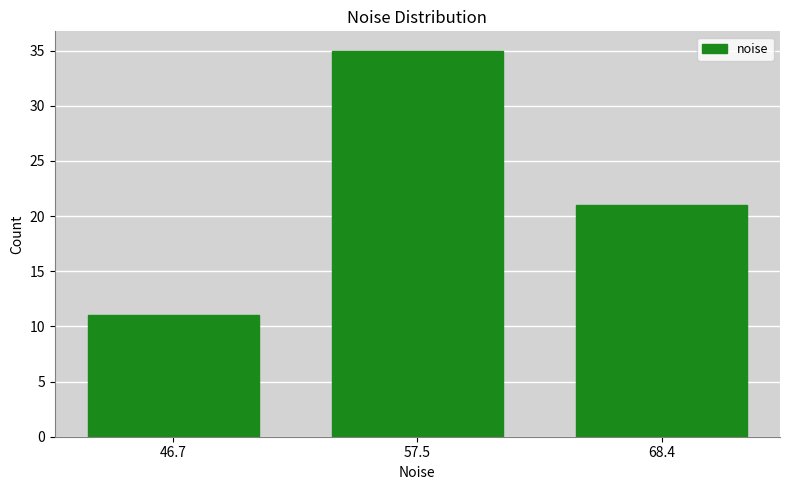

How tall is the bar that spans 42 to 52 on the x-axis? Neither the bar edges nor the heights are printed on the chart, so give them approximately, as read against the axes.

11